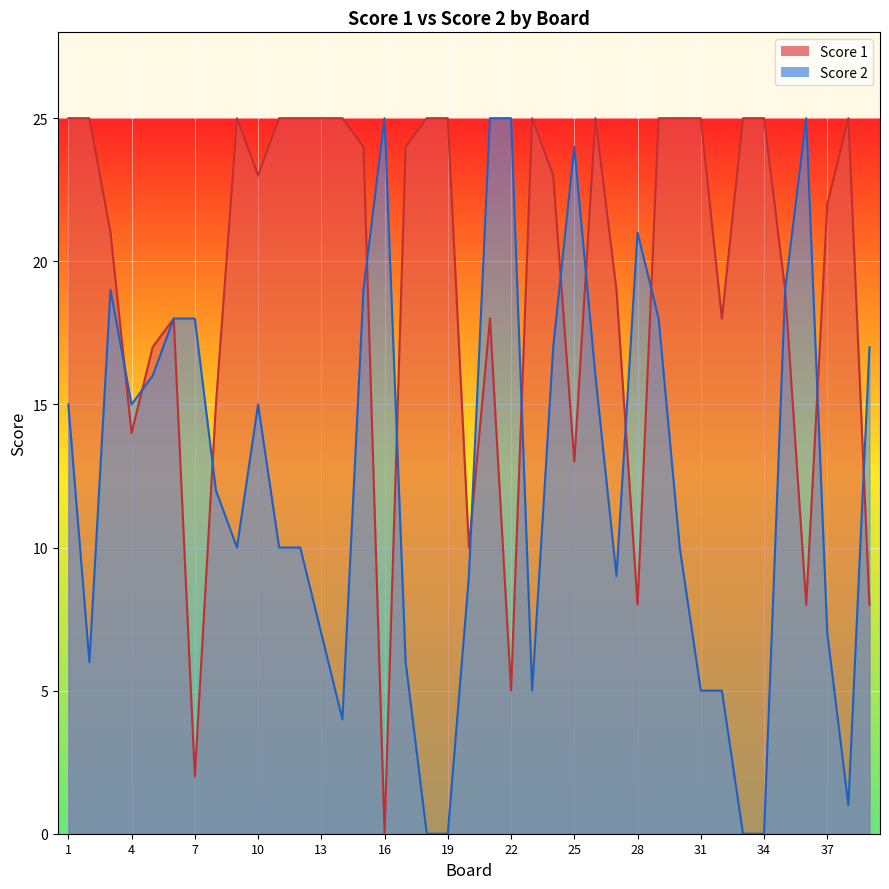

Is it true that Score 2 equals 7 at 37?

True